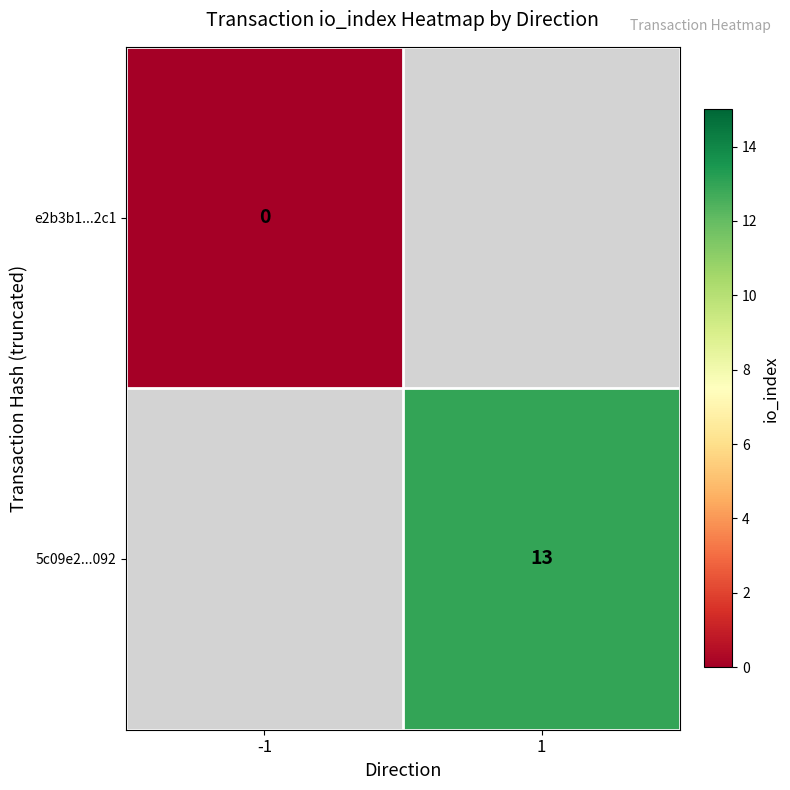

Which label corresponds to the smallest value in the chart?

-1